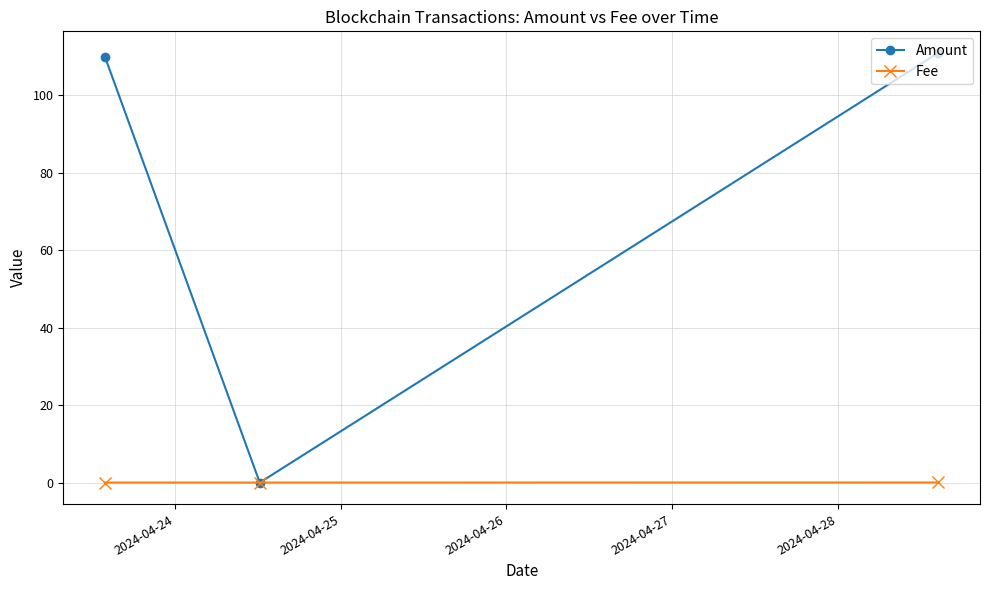

Rank the series by their average value, from highest to lowest.

Amount, Fee